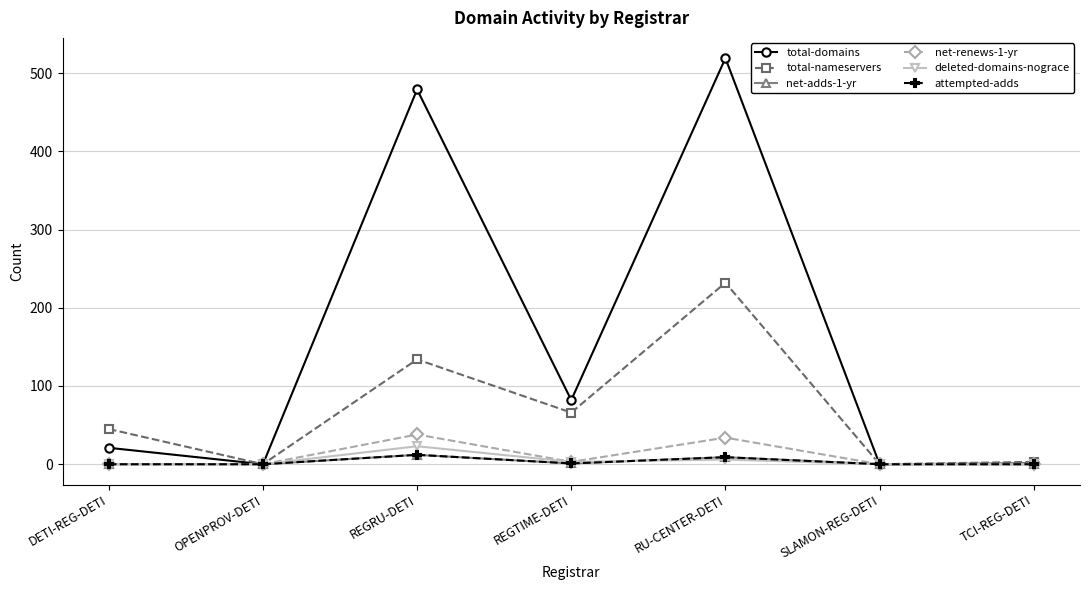

Does the chart have visible grid lines?

Yes